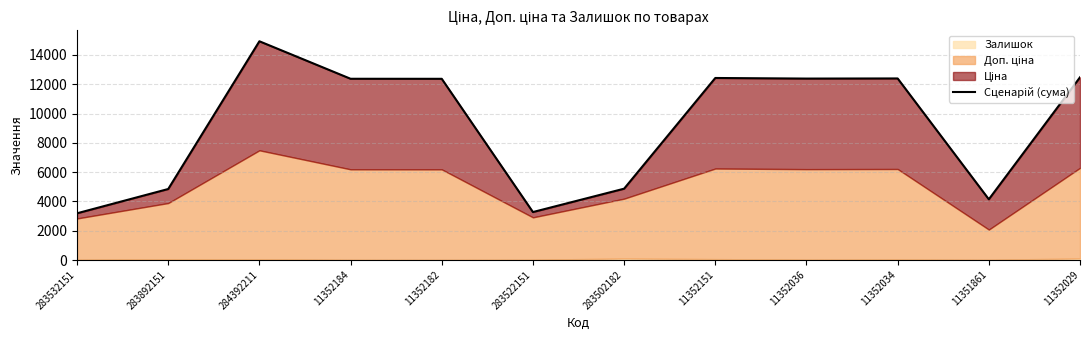

What is the change in value from 11352034 to 11352029?

+78.0